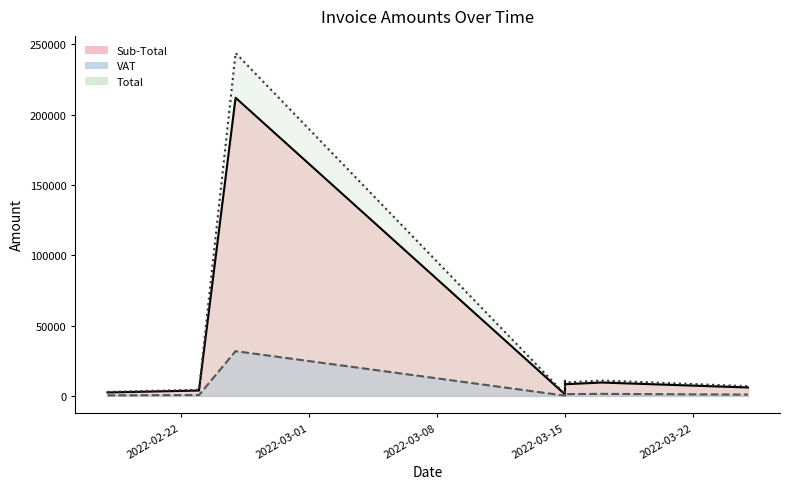

Which series has the largest total across all categories?

Total